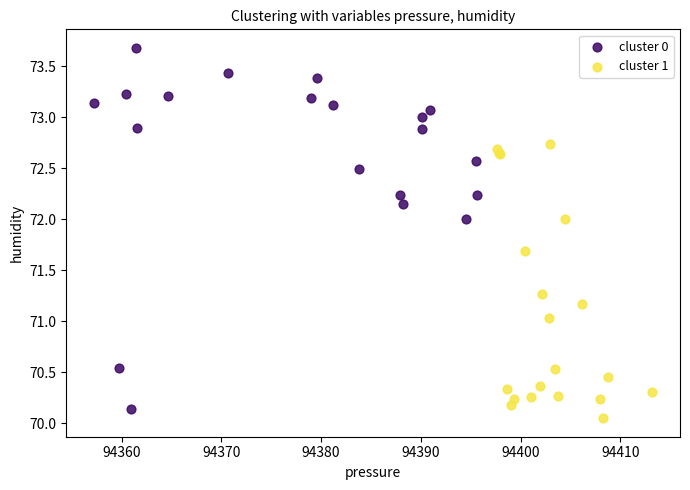

Which series has the widest spread of Y values?

cluster 0